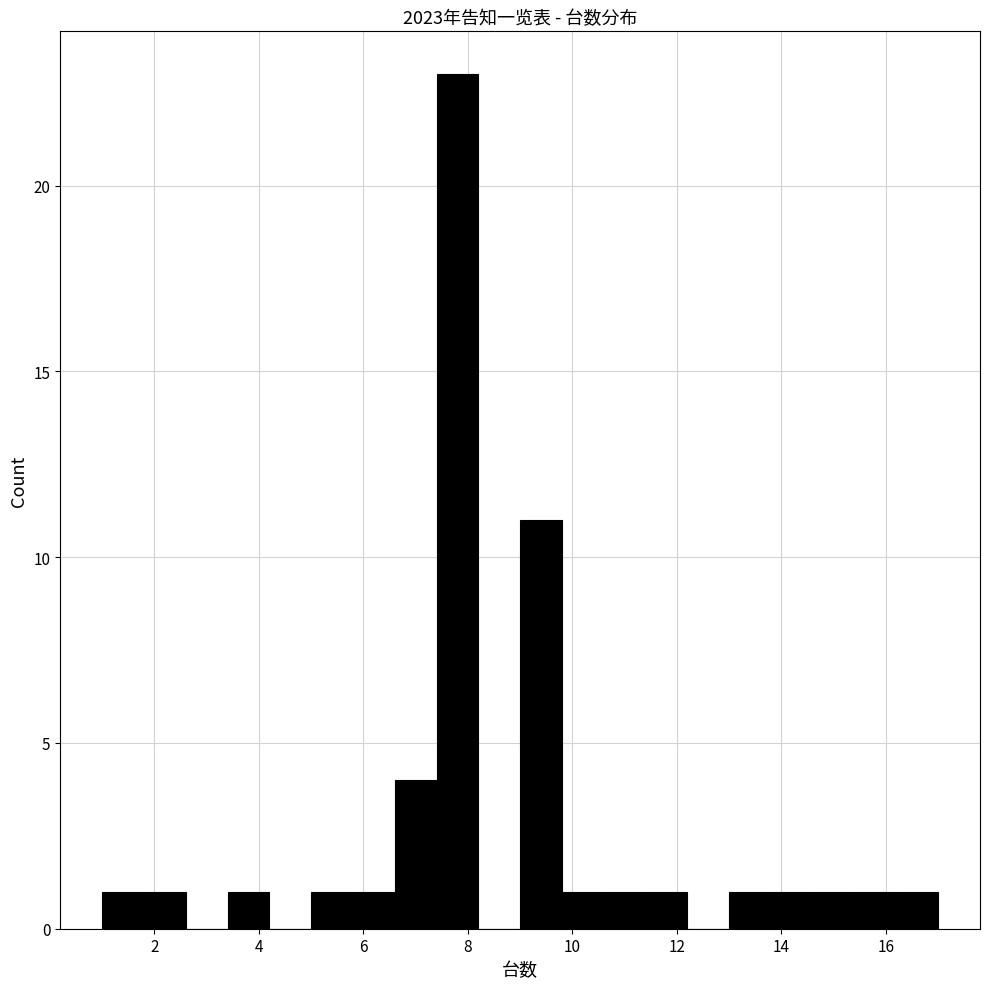

Which range on the x-axis has the tallest bar?

7.4 to 8.2